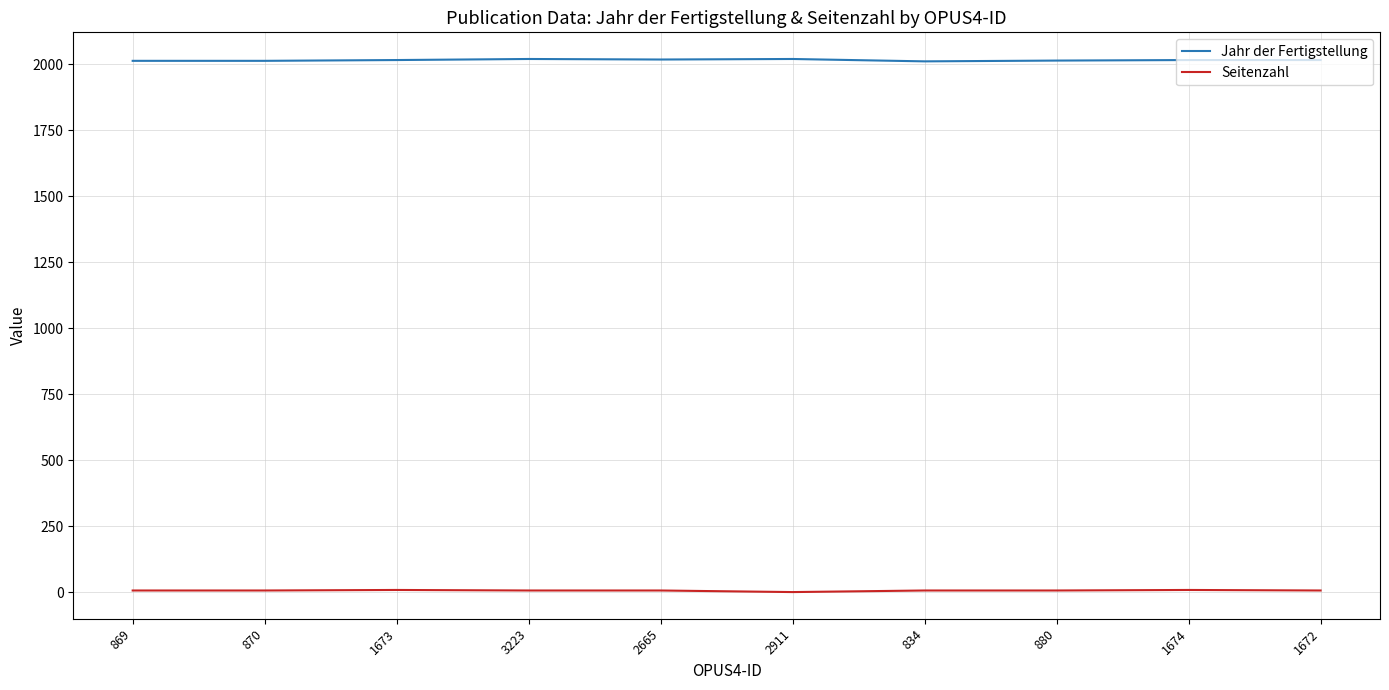

True or false: Jahr der Fertigstellung and Seitenzahl cross at least once.

False